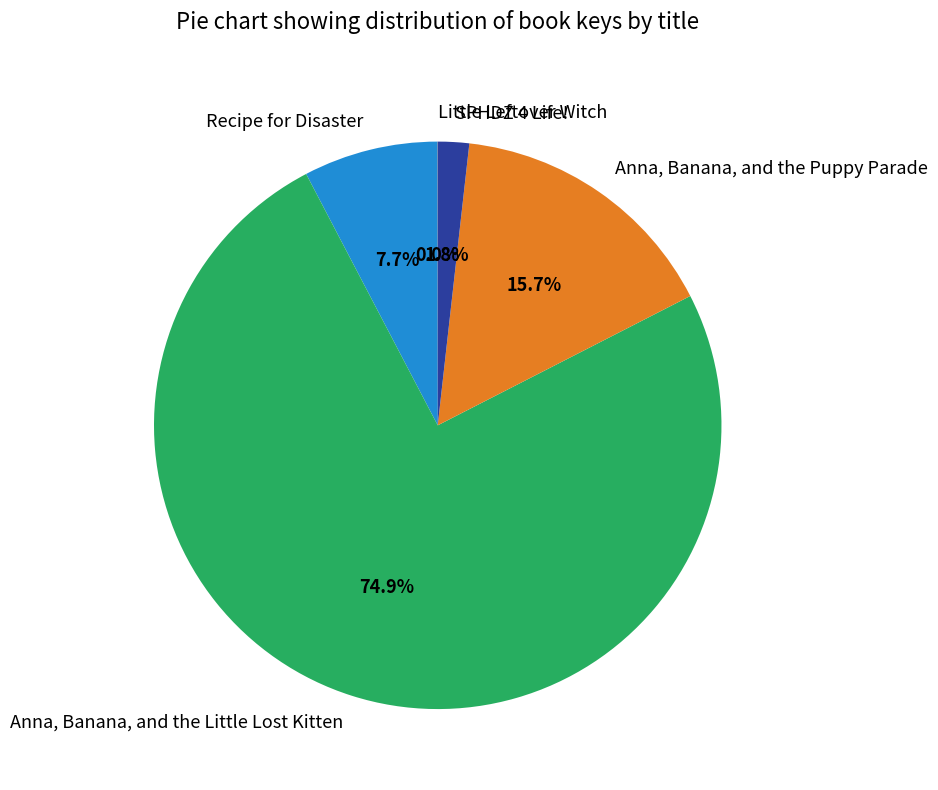

Which category accounts for the majority?

Anna, Banana, and the Little Lost Kitten